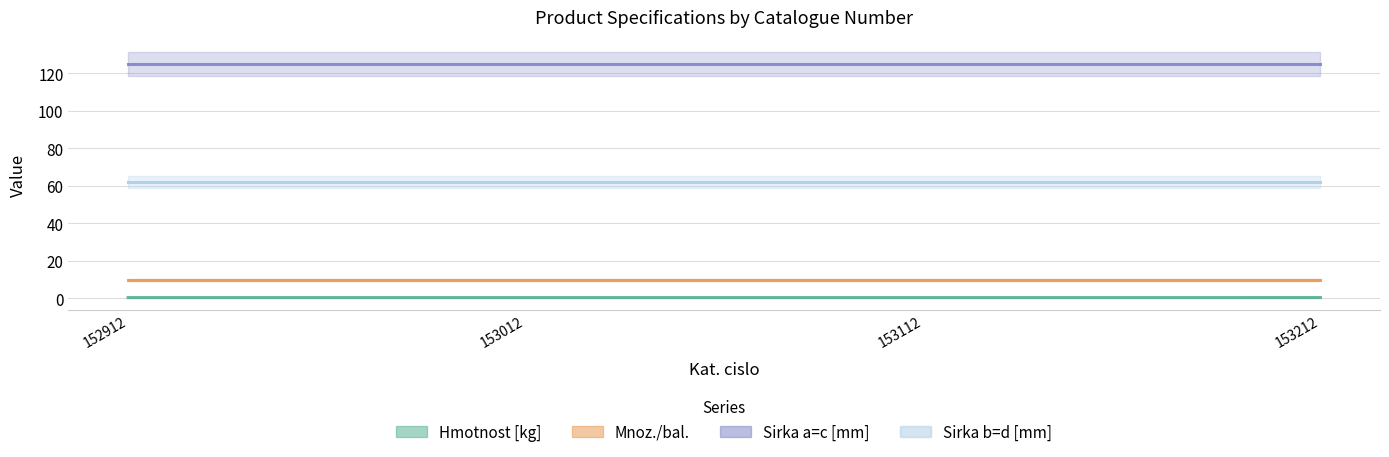

Which series changed the most between 152912 and 153212?

Hmotnost [kg]